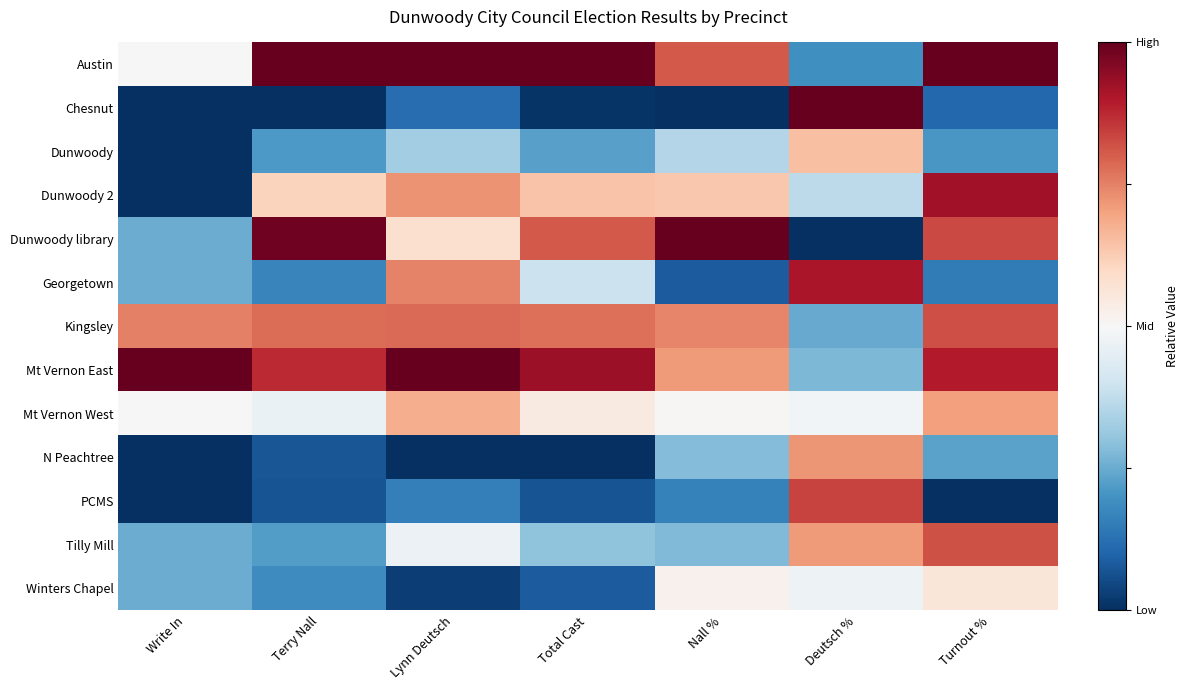

What is the difference between the highest and lowest values at Nall %?

1.0